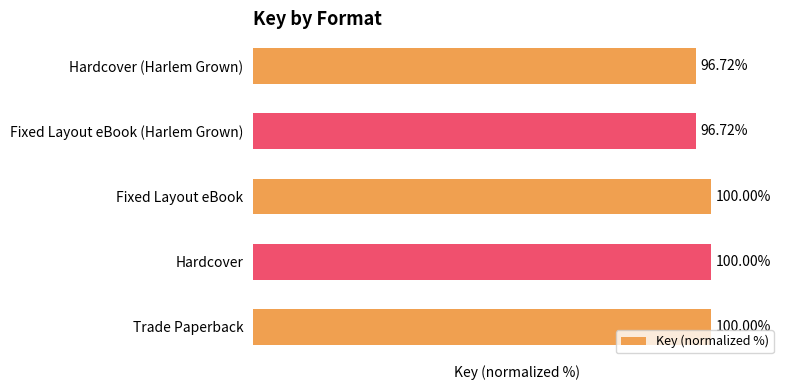

What is the greatest value displayed?

100.0